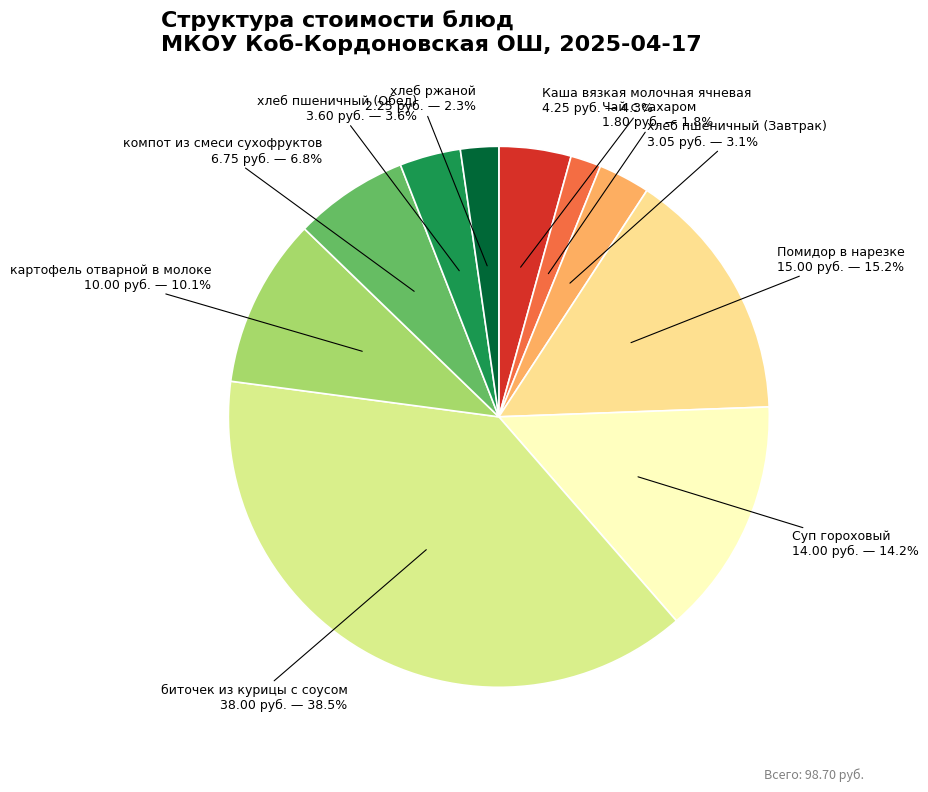

Does any single category account for the majority?

No